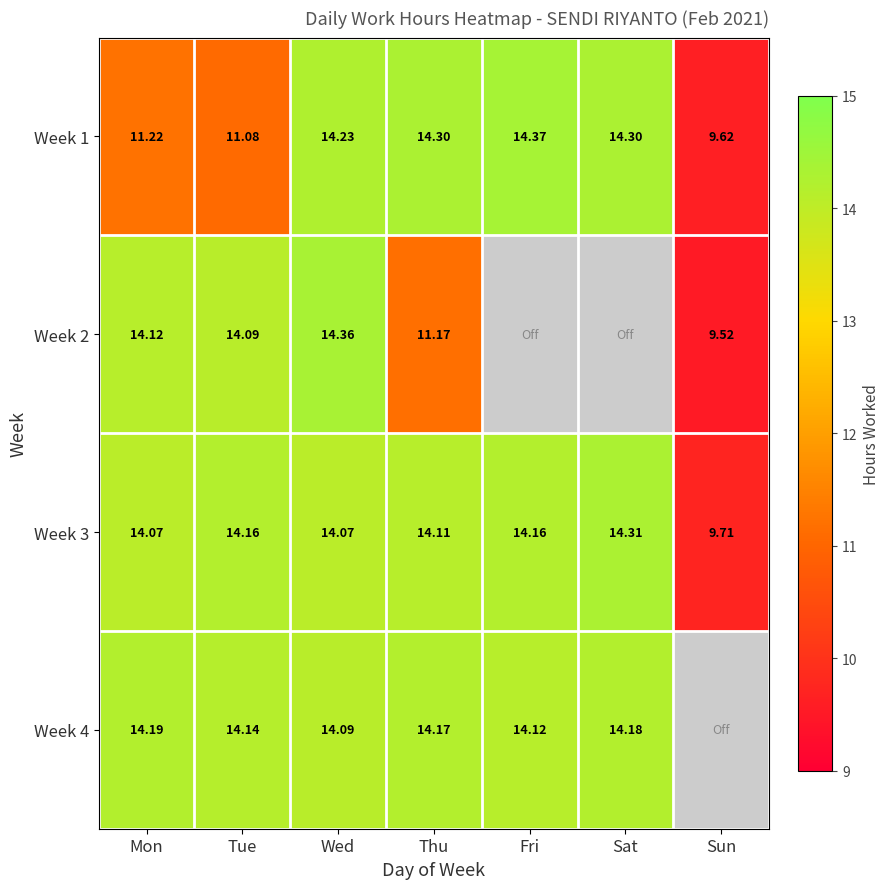

Which category has the lowest value in the Week 1 series?

Sun